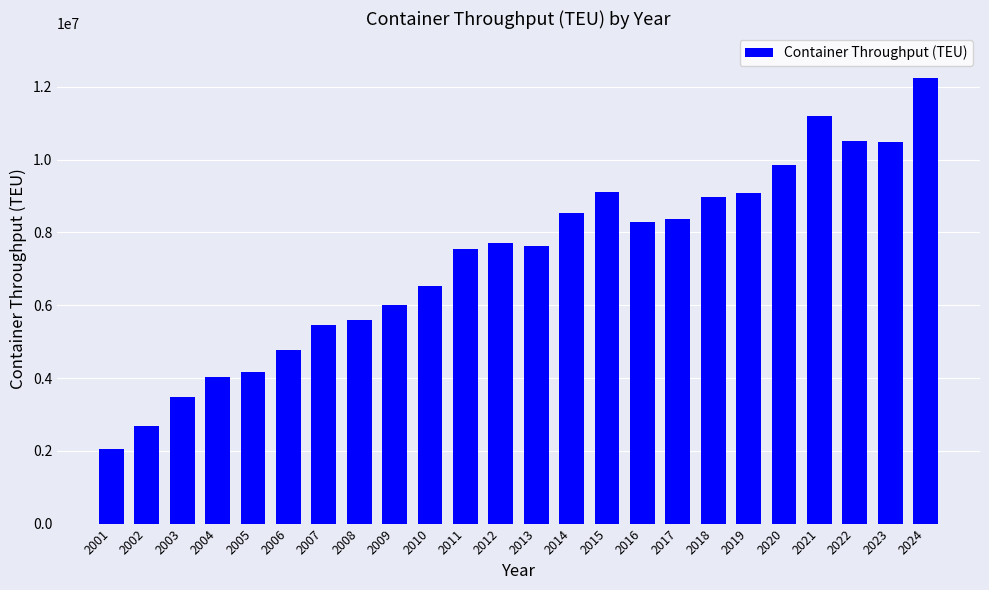

What is the value of the 9th bar from the left?

6016451.5